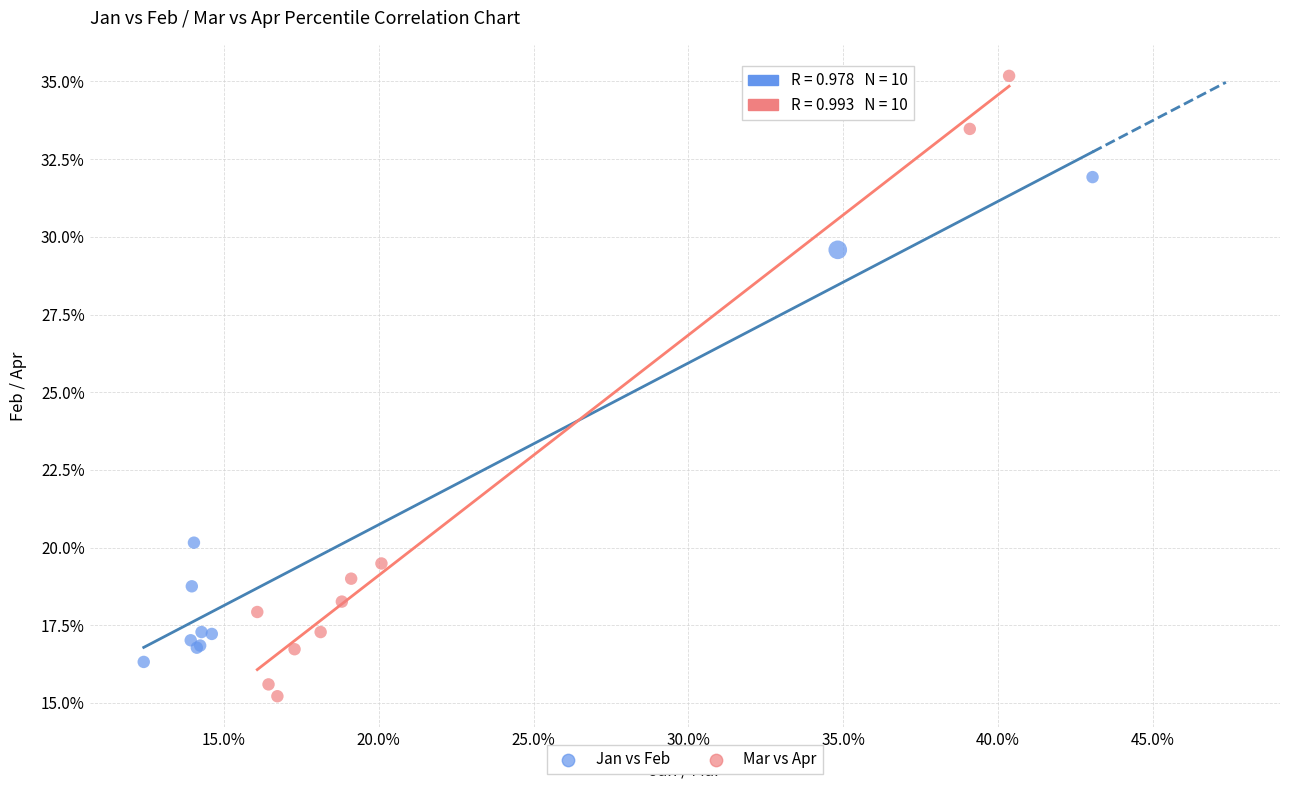

What are all the series names shown in the legend?

Jan vs Feb, Mar vs Apr